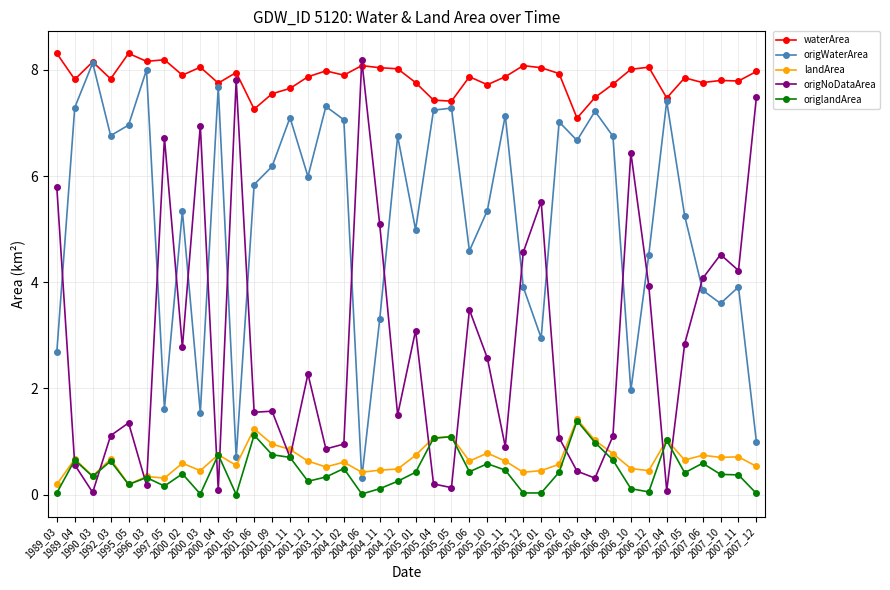

True or false: landArea and waterArea cross at least once.

False